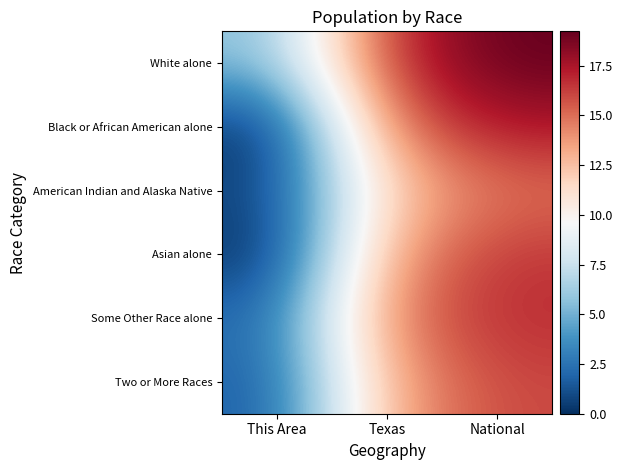

What is the difference between the highest and lowest values at National?

4.3